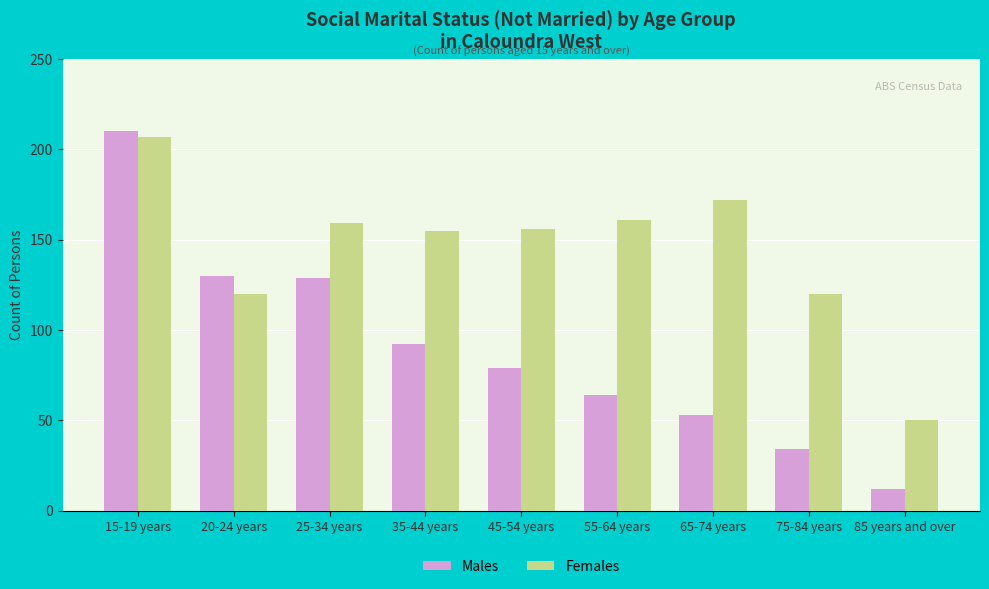

What is the greatest value displayed?

210